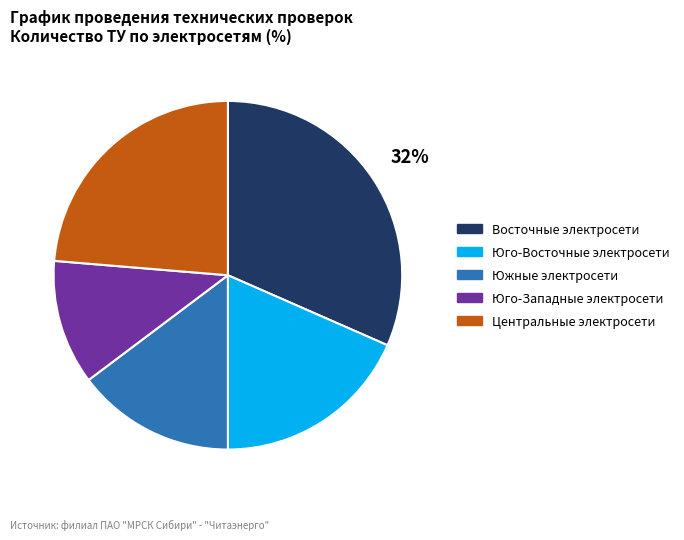

Rank the categories by value from highest to lowest.

Восточные электросети, Центральные электросети, Юго-Восточные электросети, Южные электросети, Юго-Западные электросети